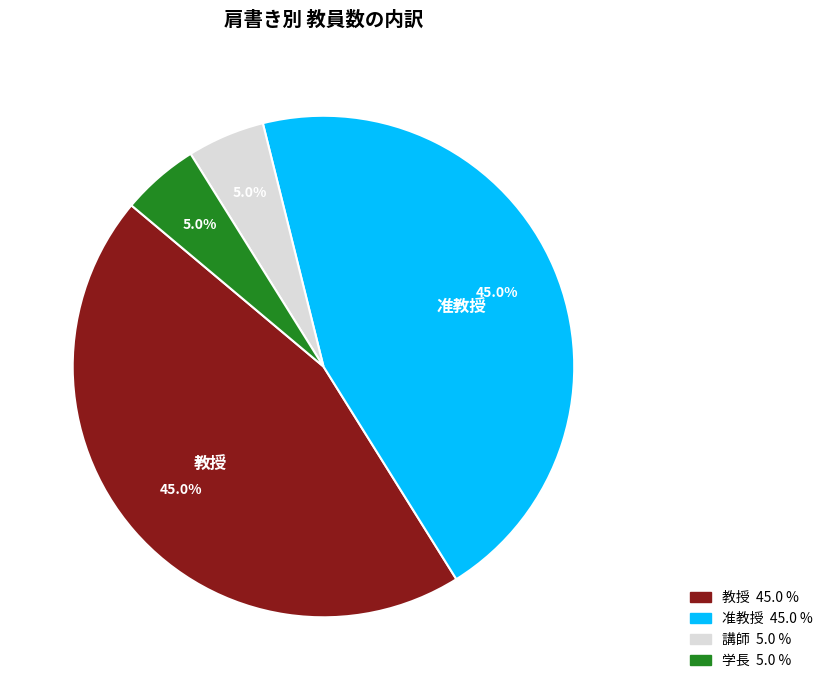

Does any single category account for the majority?

No